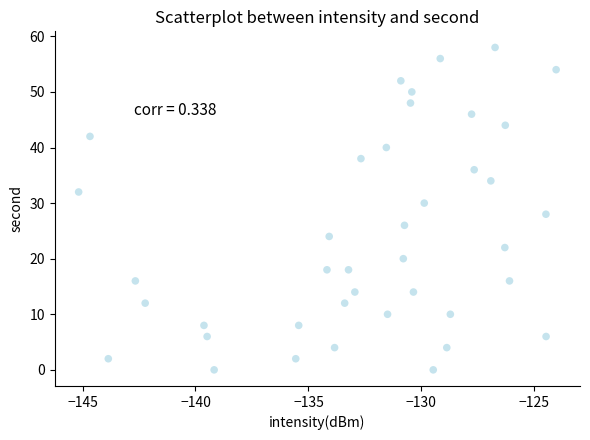

What is the range of Y values (max minus min)?

58